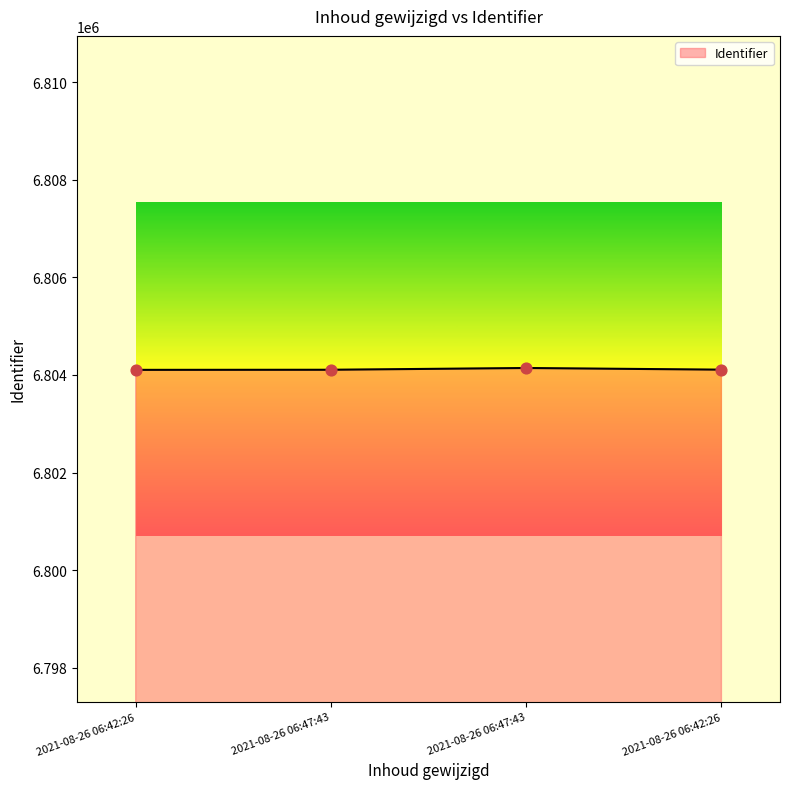

Approximately how many times larger is the value at 2021-08-26 06:42:26 compared to 2021-08-26 06:42:26?

1.0